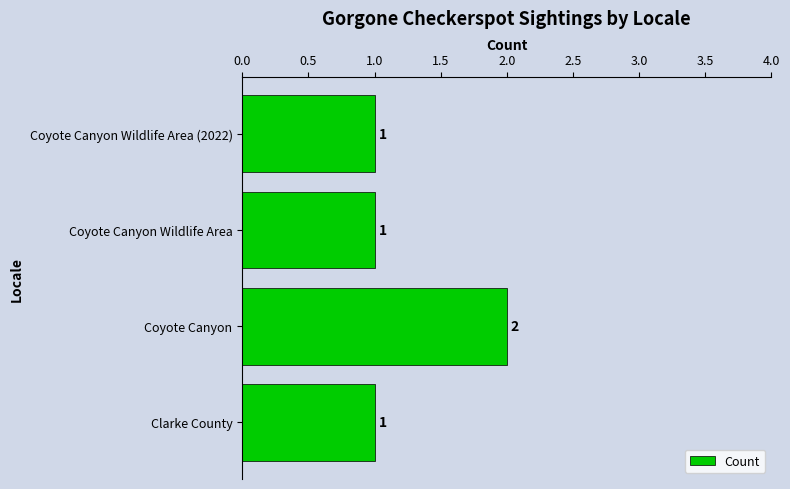

The value at Coyote Canyon Wildlife Area (2022) is 1. True or false?

True